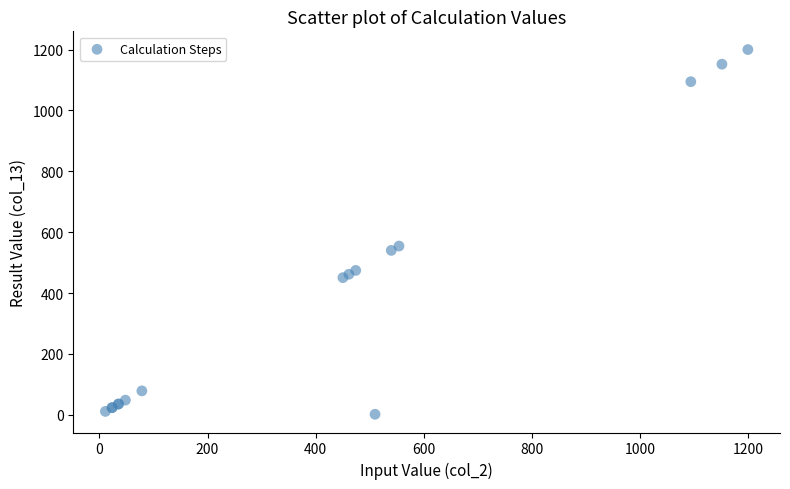

What Y value in the scatter plot is closest to 600?

554.3